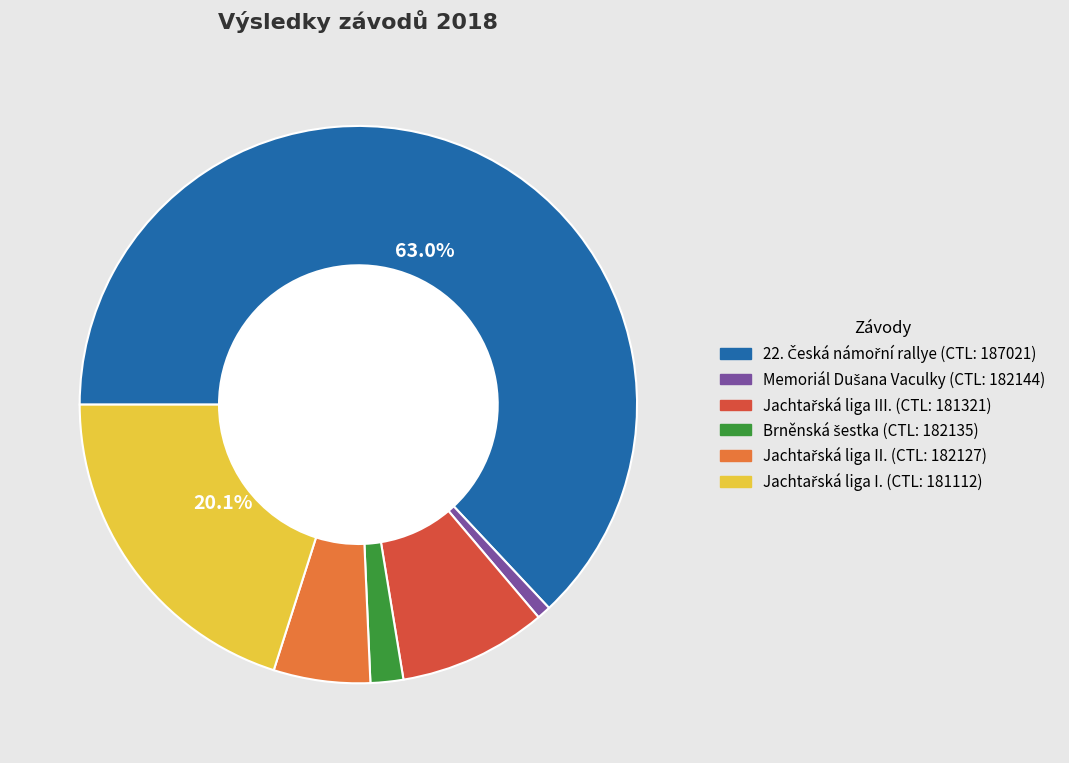

Is there any slice that represents more than half of the pie?

Yes